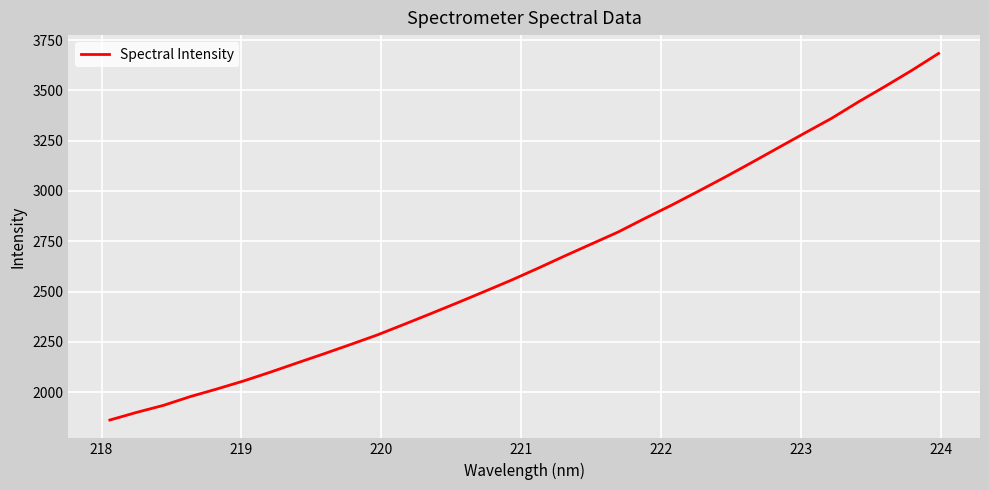

What is the difference between the maximum and minimum values?

1821.8